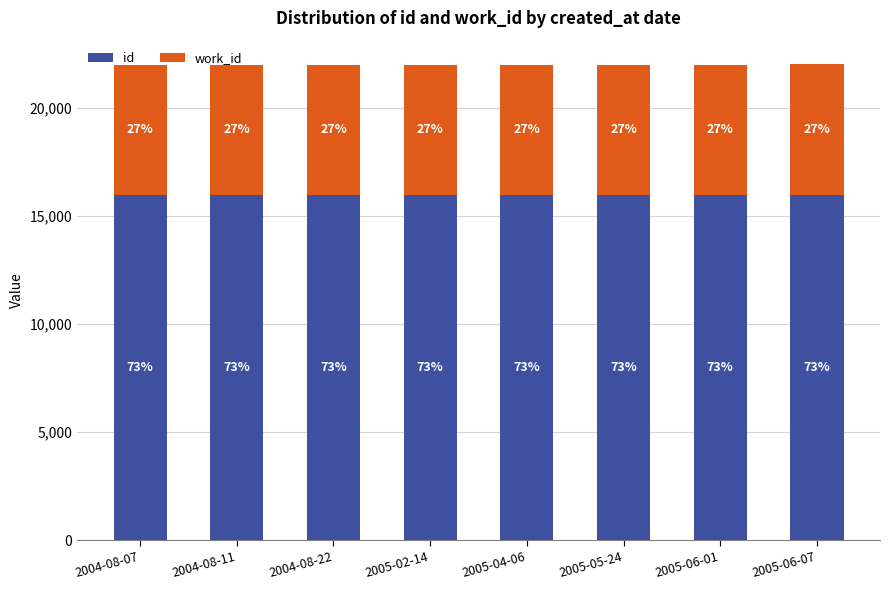

Which series has the widest spread of values?

id